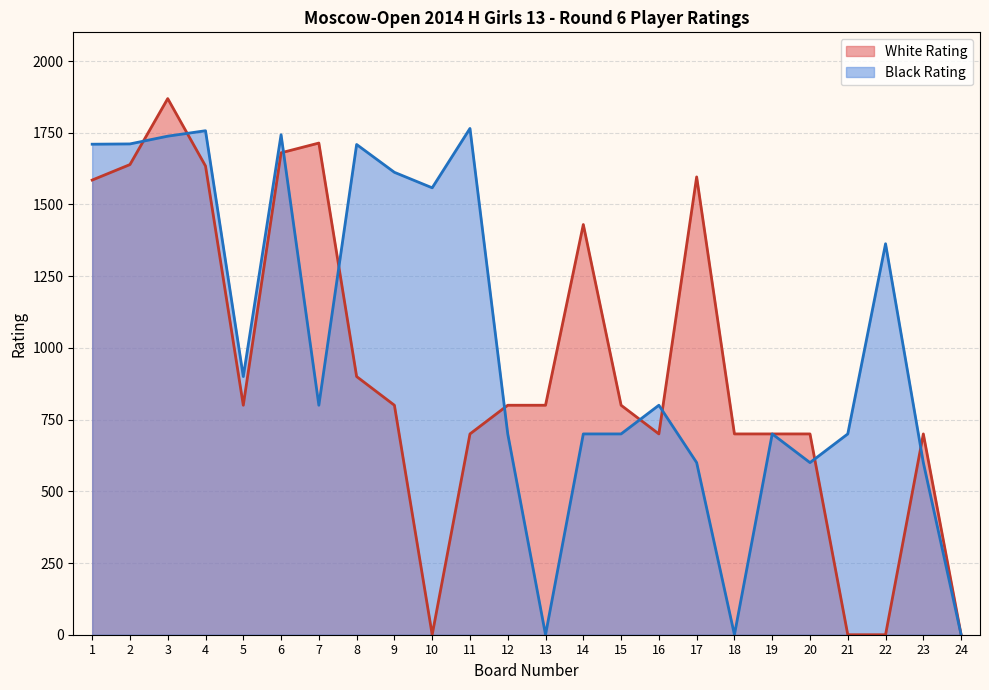

What is the value of the White Rating point at the 15th from the left?

800